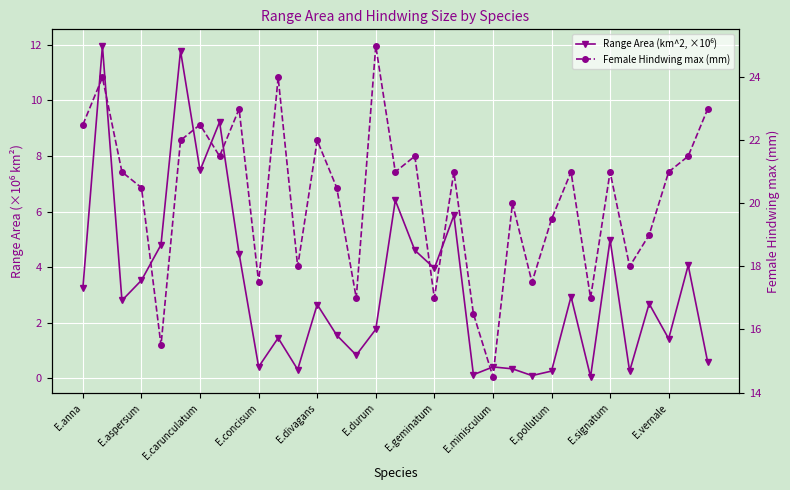

How many distinct data groups are displayed?

2